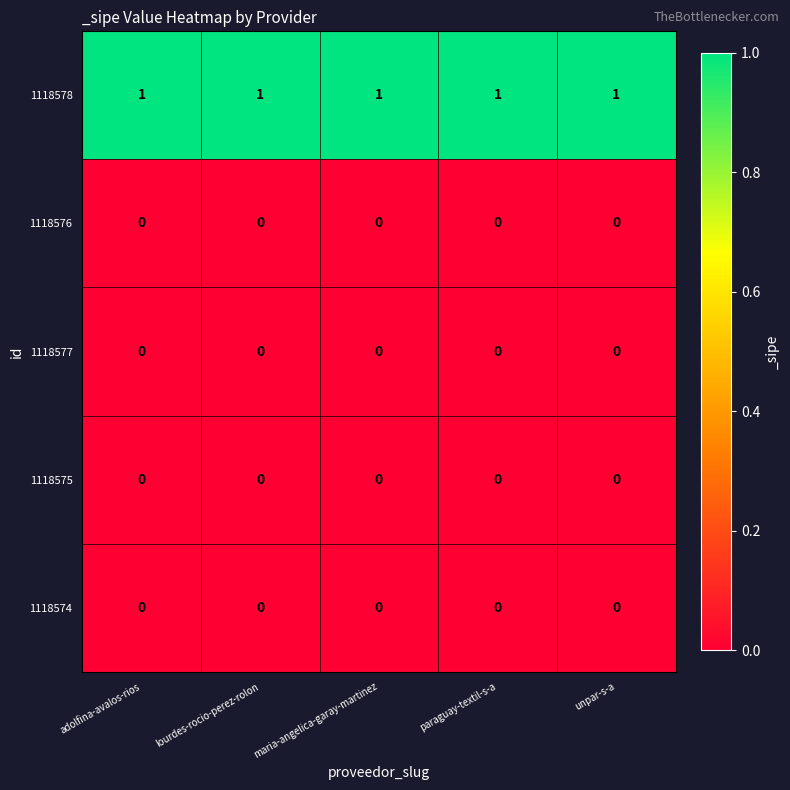

At how many categories does at least one series exceed 0?

5